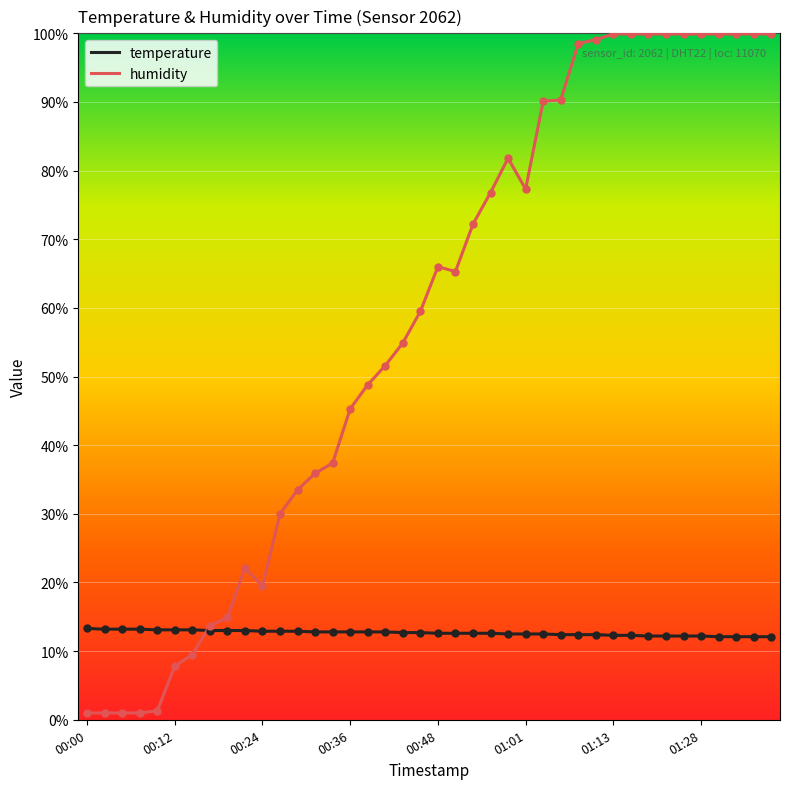

Which series has the largest total across all categories?

humidity